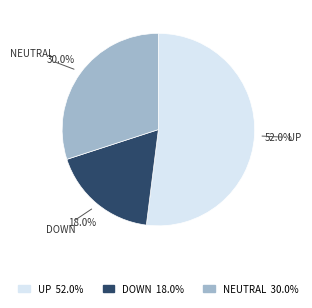

Is there a majority slice in this chart?

Yes